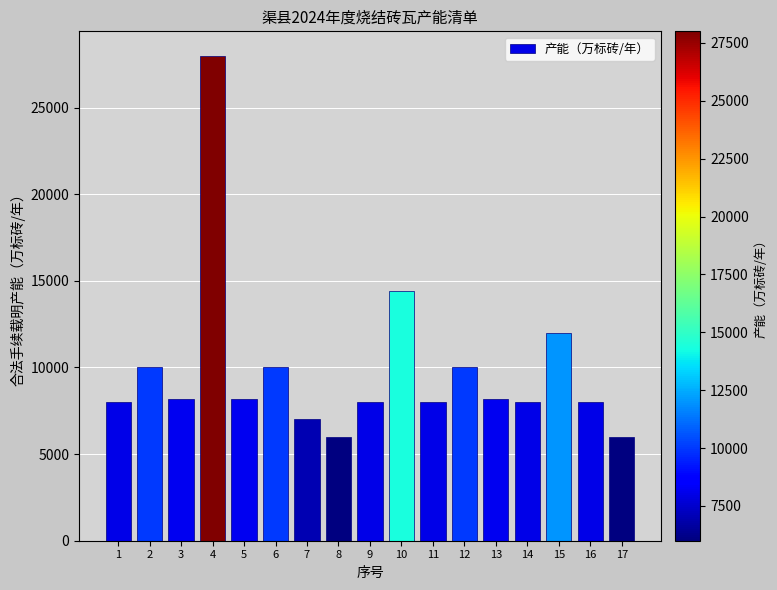

How many bars are there in total?

17